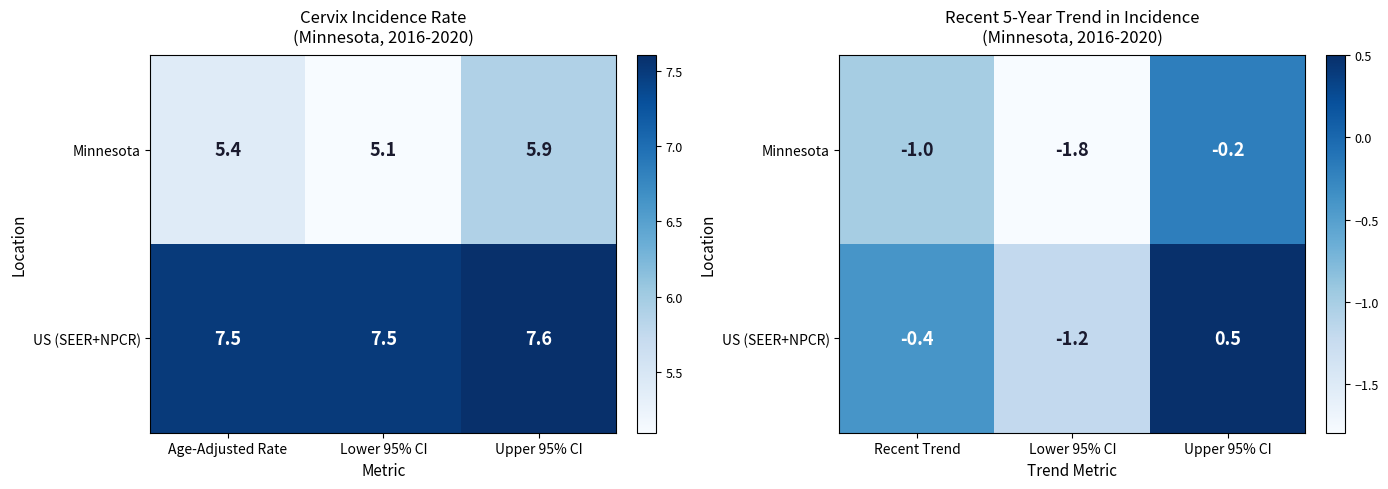

The US (SEER+NPCR) series shows -1.9 at Lower 95% CI. True or false?

False